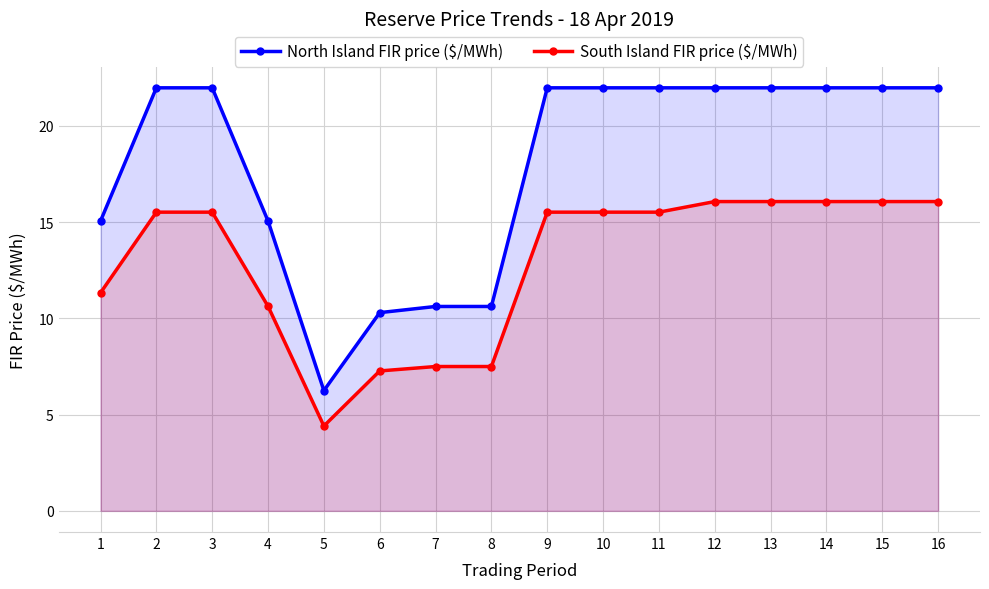

How many values in the North Island FIR price ($/MWh) series exceed 21?

10